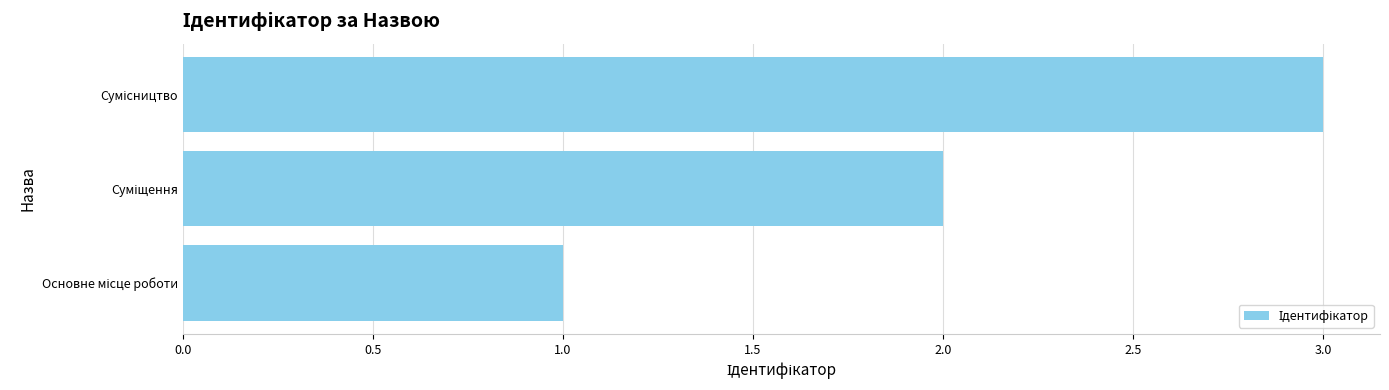

What is the sum of all values?

6